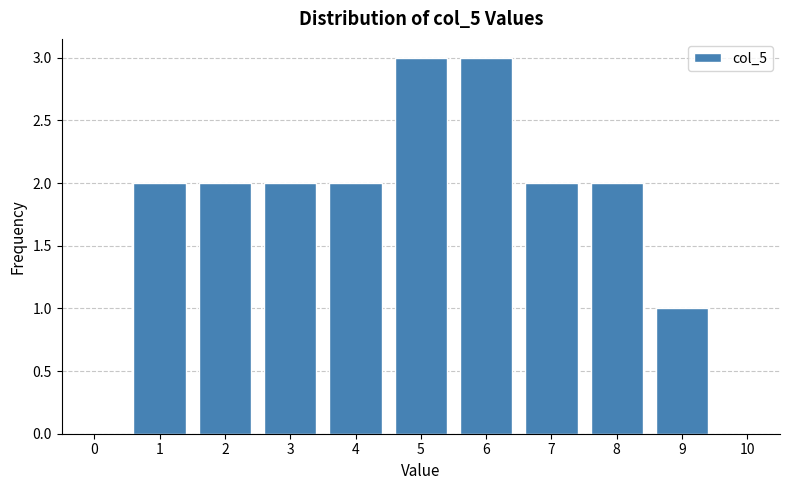

Reading right to left, what are all the values shown in this chart?

10=0	9=1	8=2	7=2	6=3	5=3	4=2	3=2	2=2	1=2	0=0